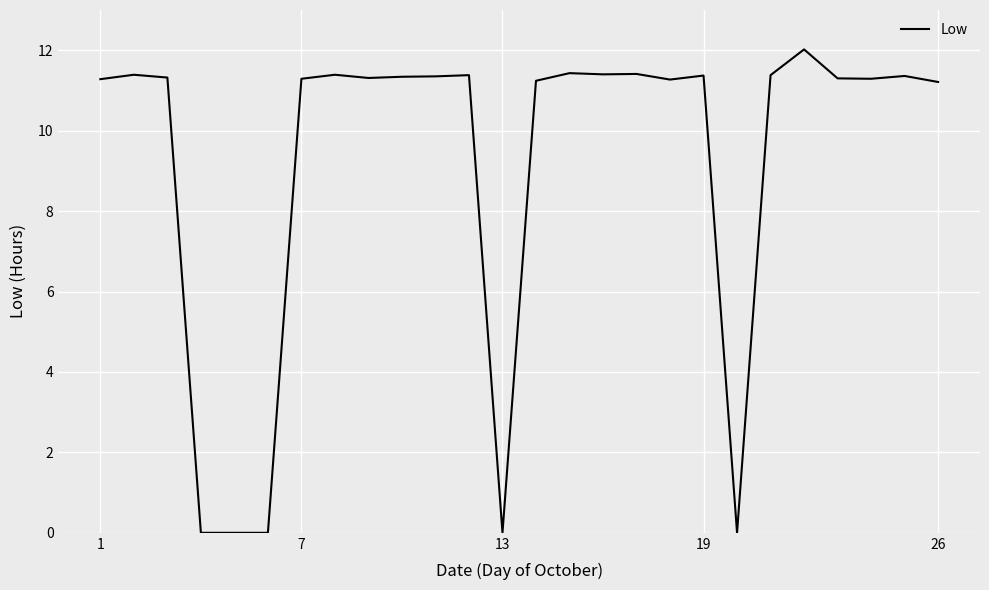

What is the maximum value shown in the chart?

12.0